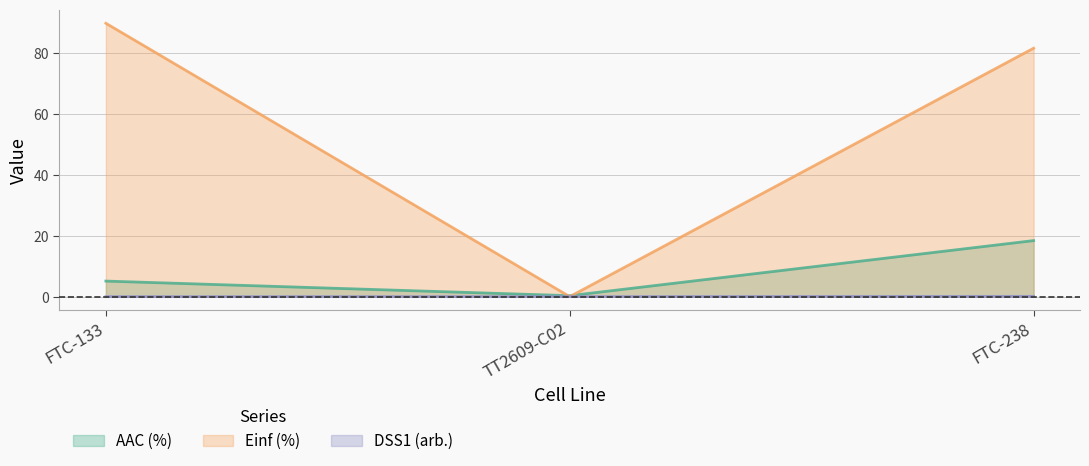

At which label does AAC (%) first exceed 5?

FTC-133